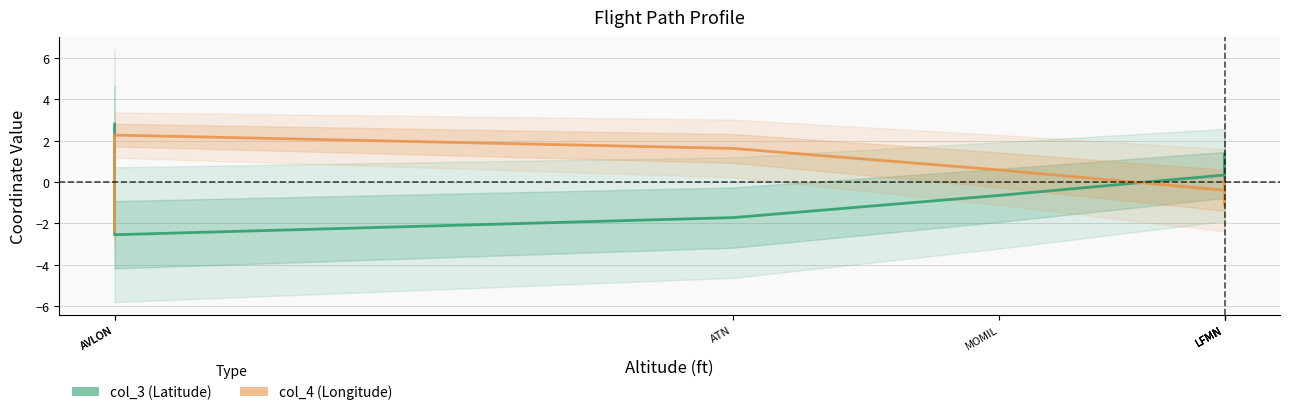

List the series in order of their peak value, lowest first.

col_4 (Longitude), col_3 (Latitude)